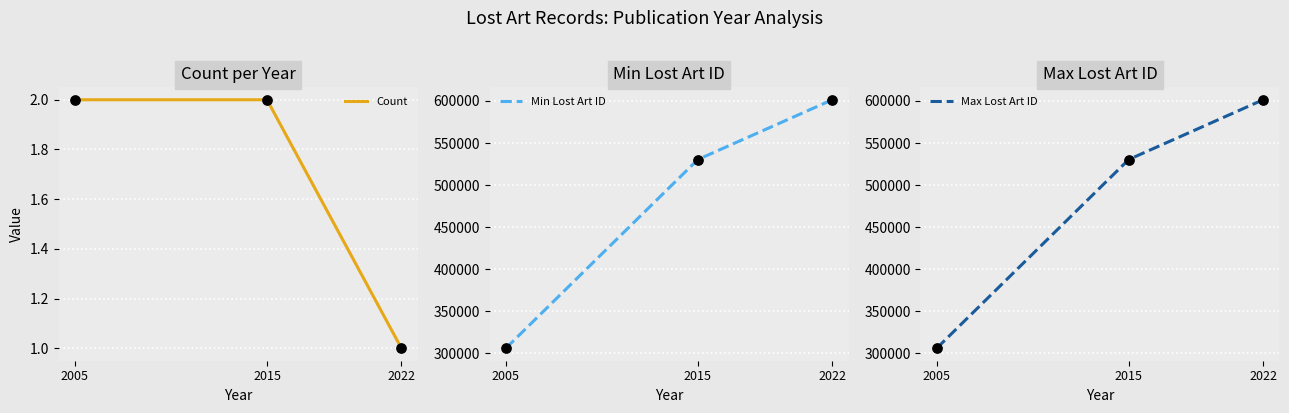

Which series contains the lowest Y value?

Count